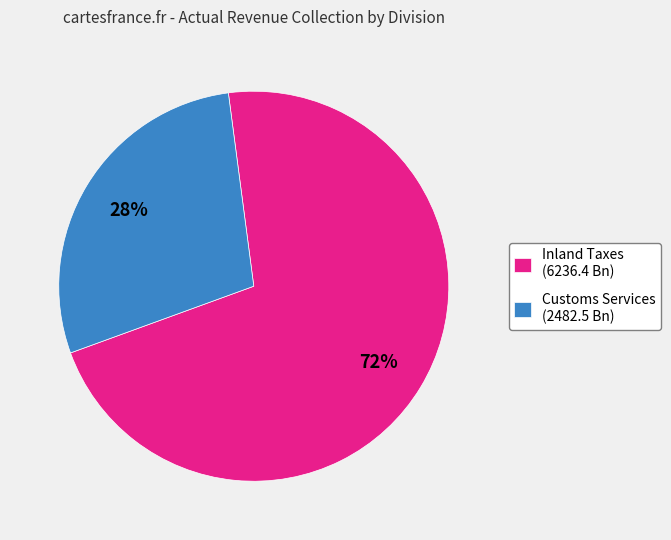

What is the ratio of the value at Customs Services (2482.5 Bn) to the value at Inland Taxes (6236.4 Bn)?

0.4